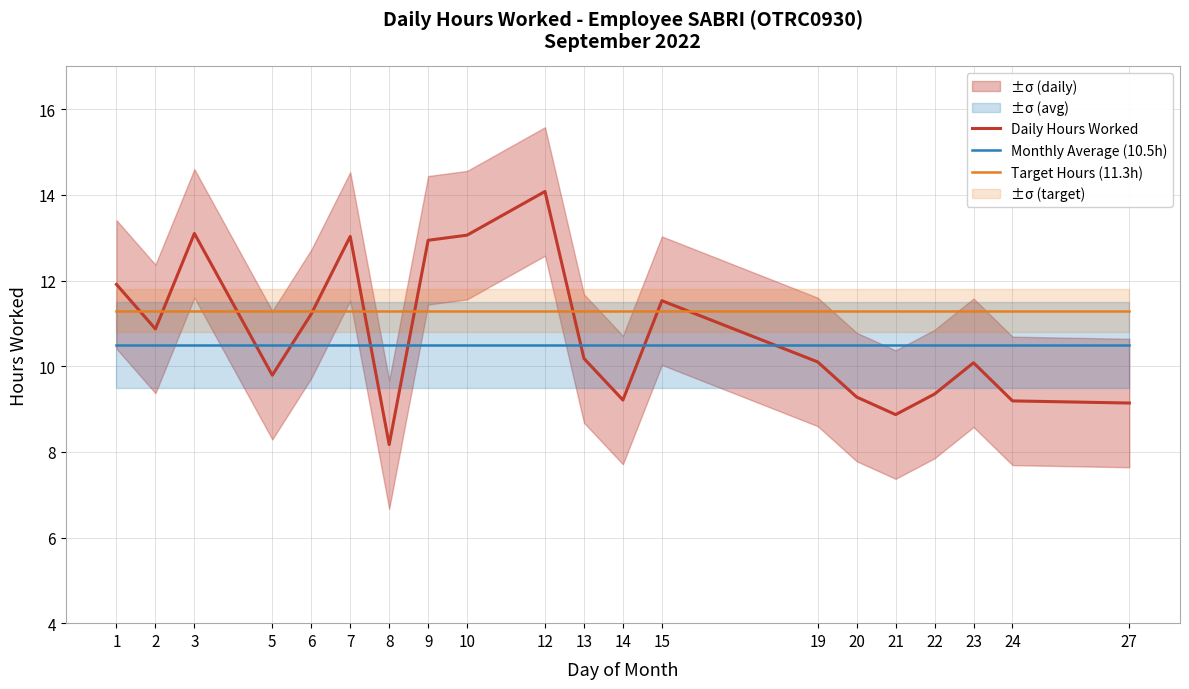

How many intersections are there between Monthly Average (10.5h) and Daily Hours Worked?

7